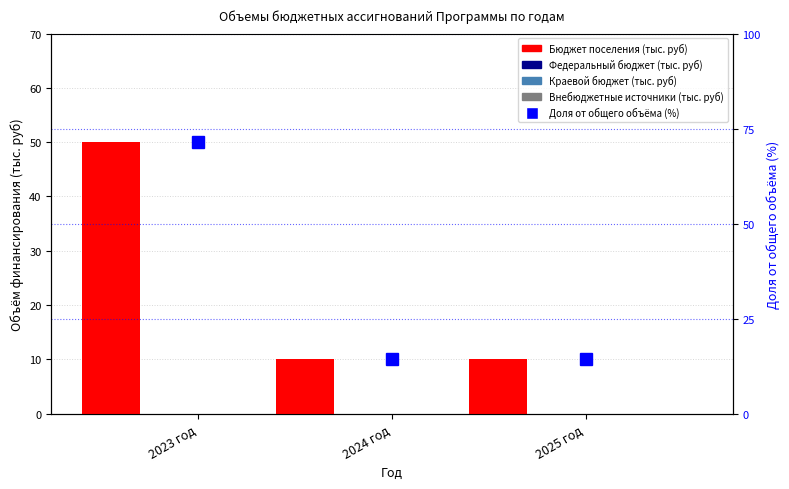

Reading left to right, transcribe all the data shown in this chart.

Бюджет поселения (тыс. руб): 50.0	10.0	10.0
Федеральный бюджет (тыс. руб): 0.0	0.0	0.0
Краевой бюджет (тыс. руб): 0.0	0.0	0.0
Внебюджетные источники (тыс. руб): 0.0	0.0	0.0
Доля от общего объёма (%): 71.4	14.3	14.3